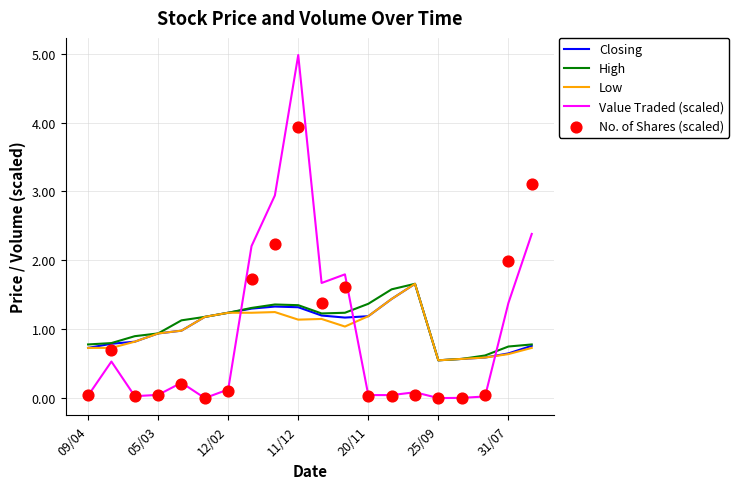

Which series reaches the maximum Y coordinate?

Value Traded (scaled)